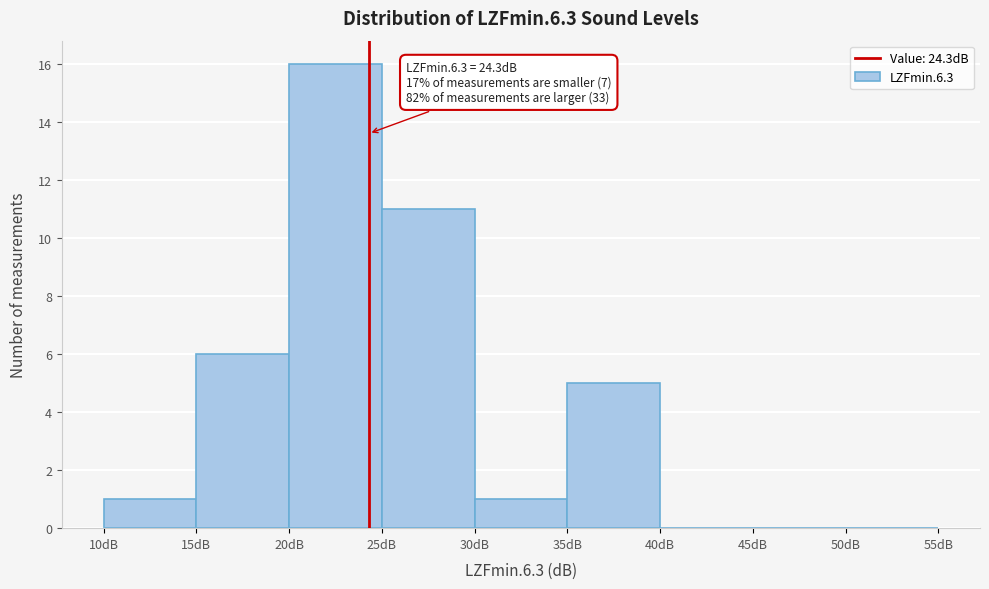

Over which range of the x-axis is the bar tallest?

20 to 25